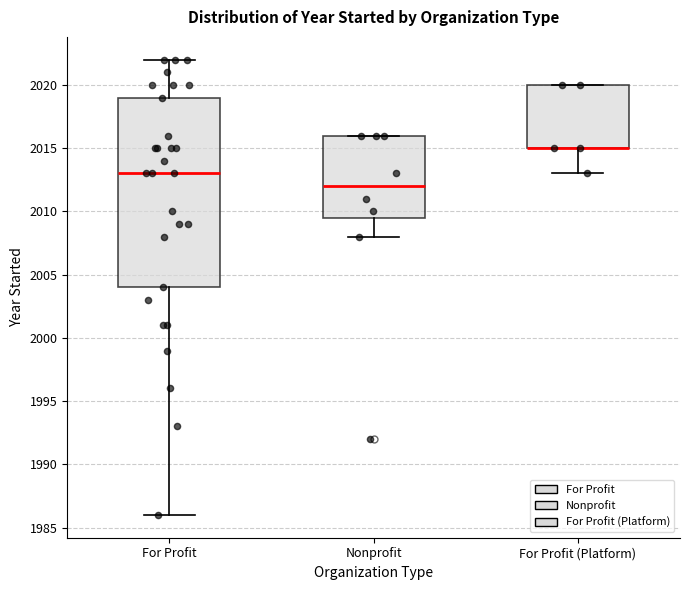

Which box is the tallest, from its lower edge to its upper edge?

For Profit